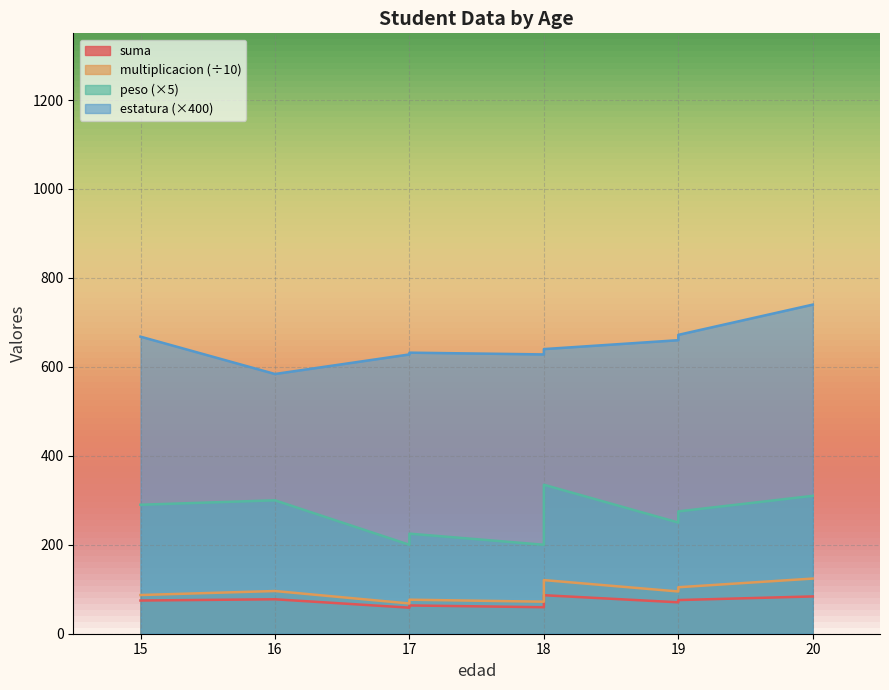

Does the chart have visible grid lines?

Yes